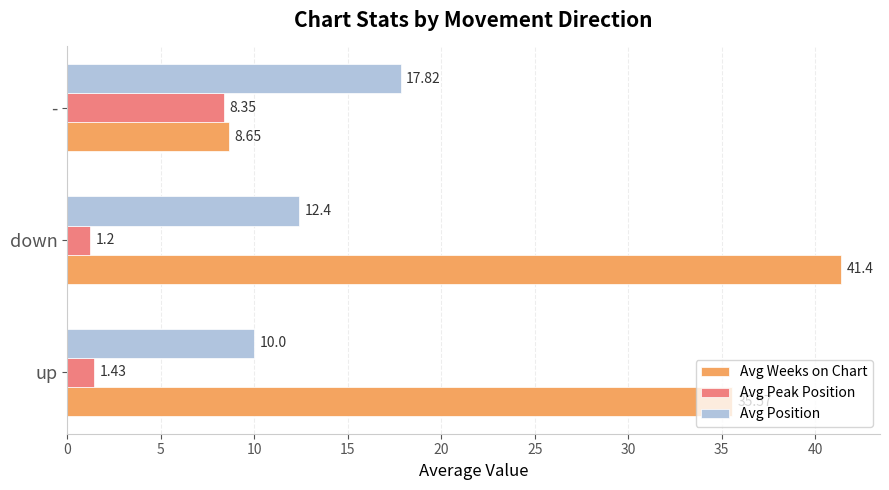

Which series has the largest total across all categories?

Avg Weeks on Chart